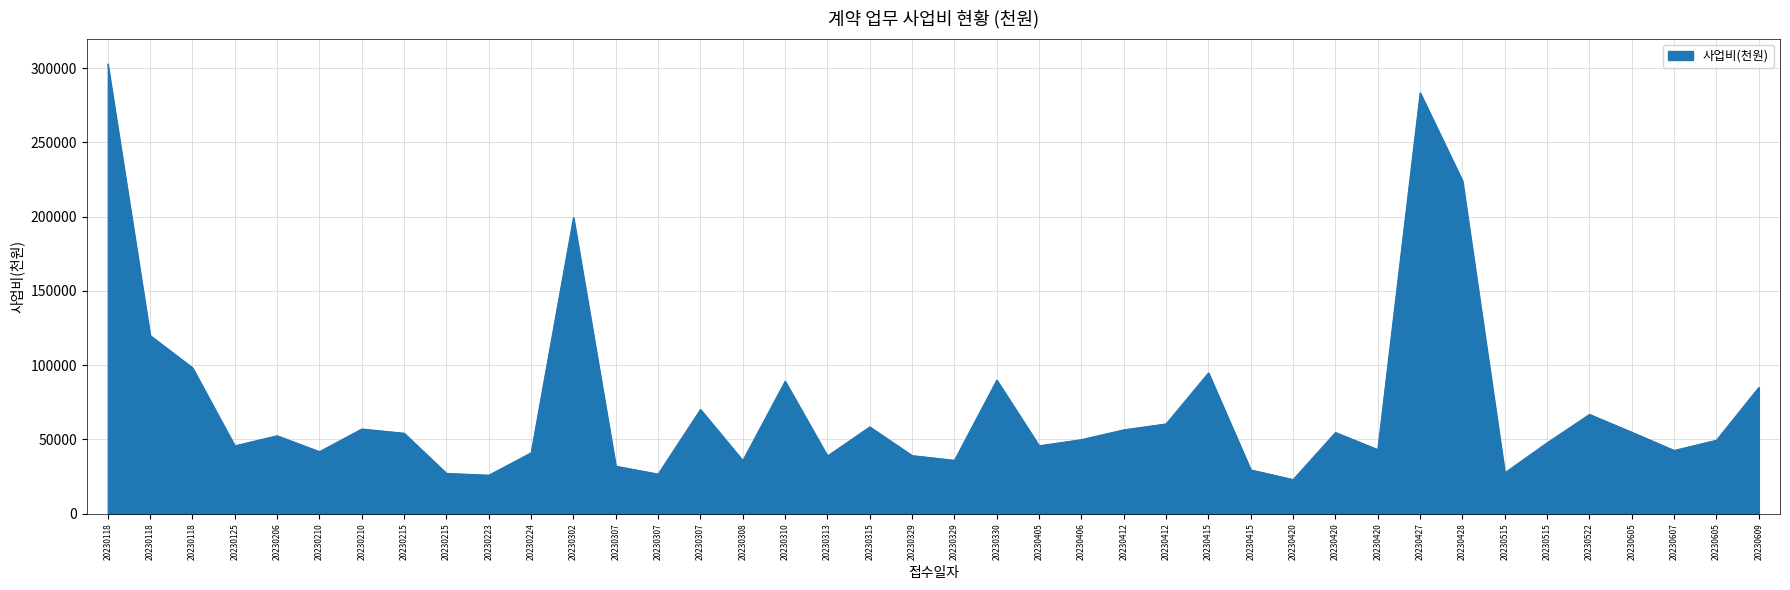

Reading right to left, transcribe all the data shown in this chart.

85019	49500	42600	54860	66862	47778	27565	224147	283473	43152	54673	22966	29491	94821	60500	56486	49884	45743	89961	35948	39126	58453	38893	89200	35800	70203	26679	32000	199400	41000	25934	27170	54198	57040	41785	52490	45720	98303	120000	302771